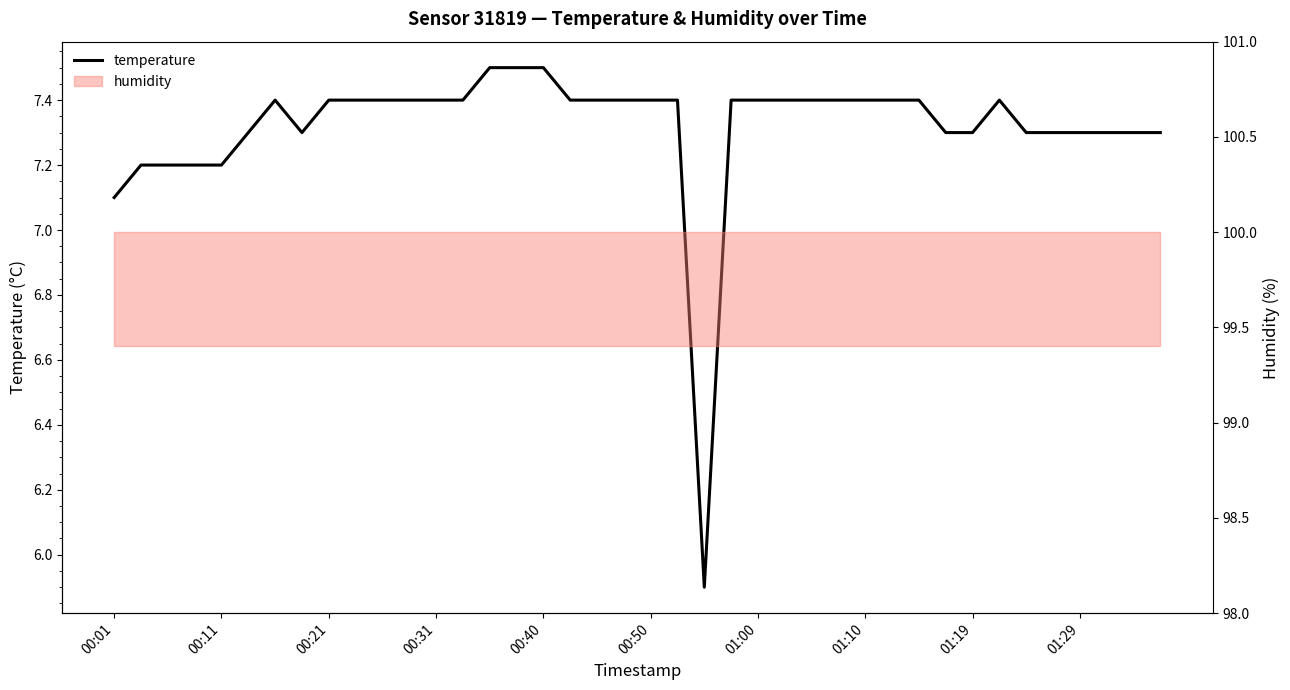

Which has a higher value, 17 or 36?

17